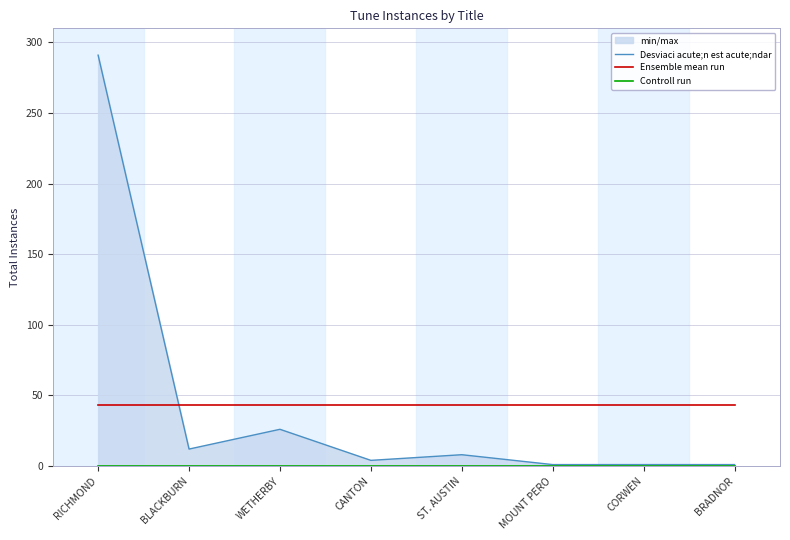

At which category is the sum across all series the highest?

RICHMOND